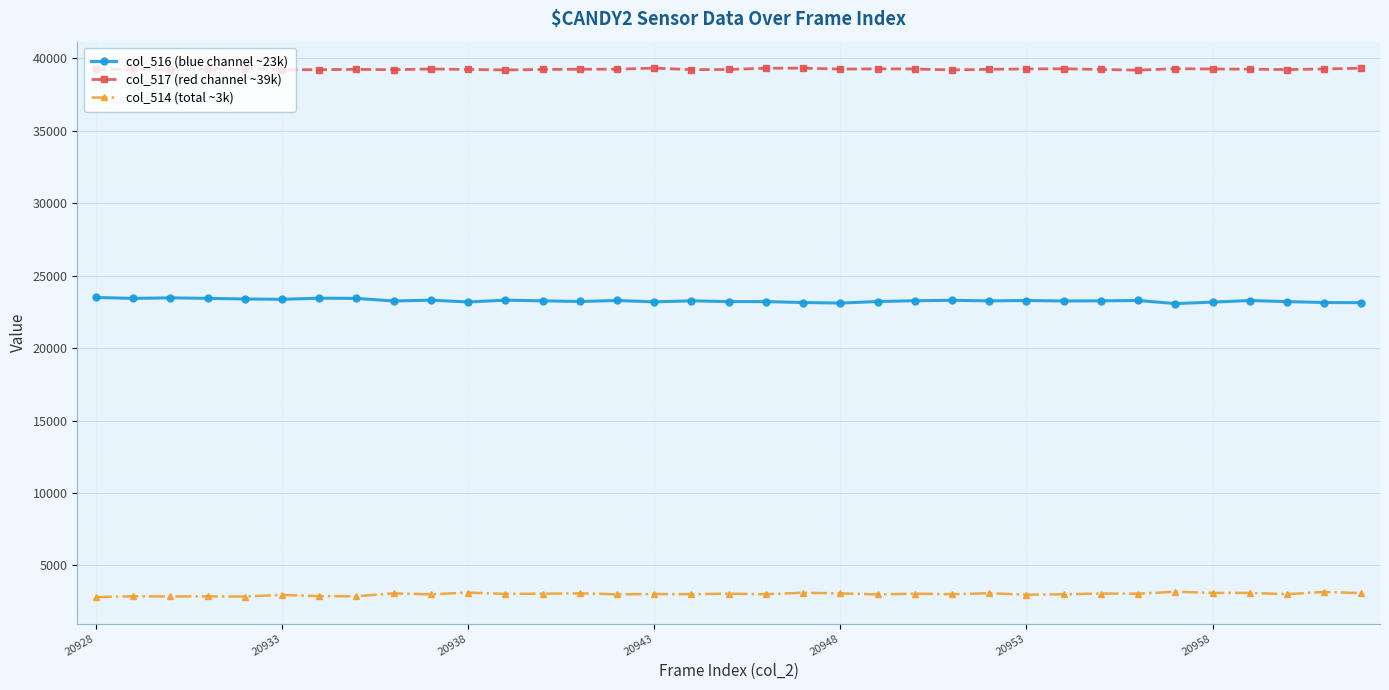

True or false: col_517 (red channel ~39k) has more than 1 interior local peaks.

True